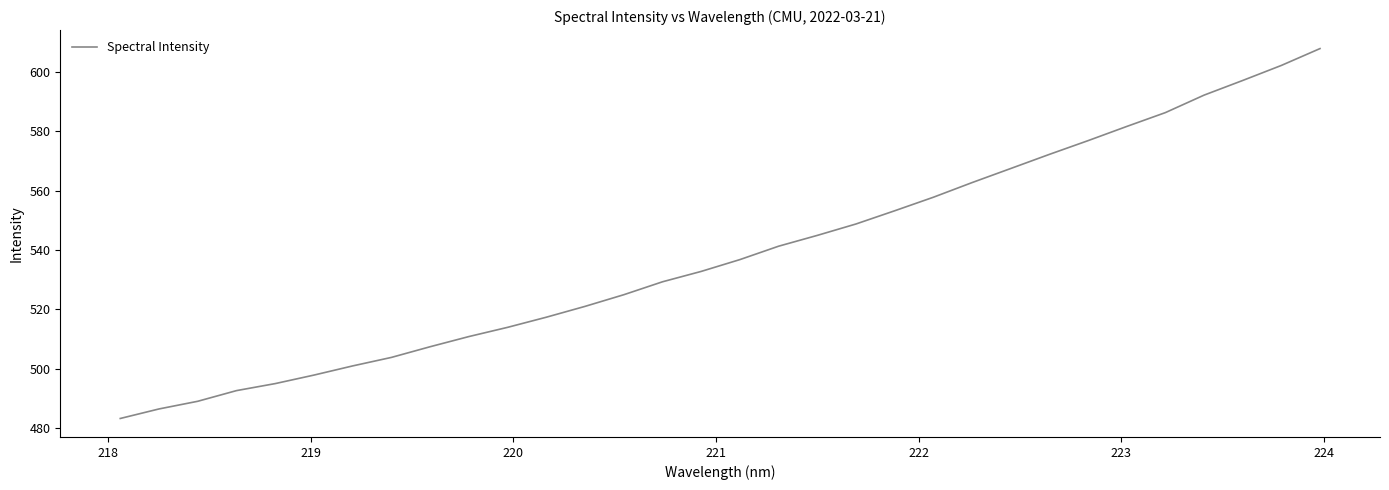

Is this an area chart (filled region under the line)?

No